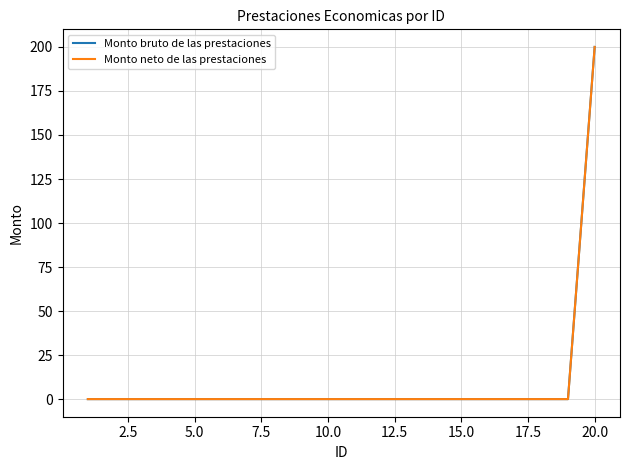

Does the chart display data point markers on the line(s)?

No